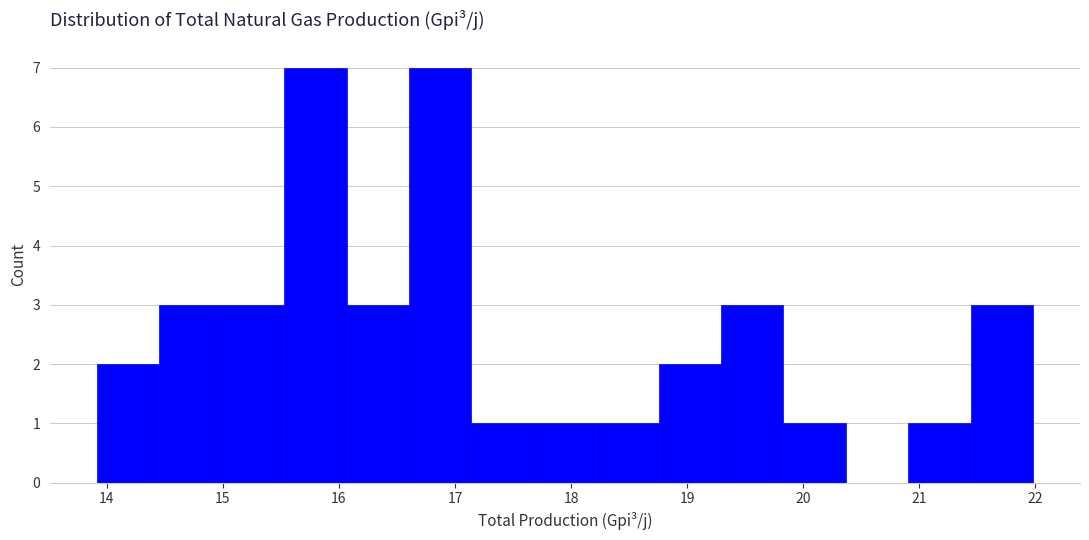

Reading left to right, list every bar in this chart as the range it spans on the x-axis followed by its height. Neither the bar edges nor the heights are printed on the chart, so give them approximately, as read against the axes.

13.9 to 14.5: 2
14.5 to 15.0: 3
15.0 to 15.5: 3
15.5 to 16.1: 7
16.1 to 16.6: 3
16.6 to 17.1: 7
17.1 to 17.7: 1
17.7 to 18.2: 1
18.2 to 18.8: 1
18.8 to 19.3: 2
19.3 to 19.8: 3
19.8 to 20.4: 1
20.4 to 20.9: 0
20.9 to 21.4: 1
21.4 to 22.0: 3